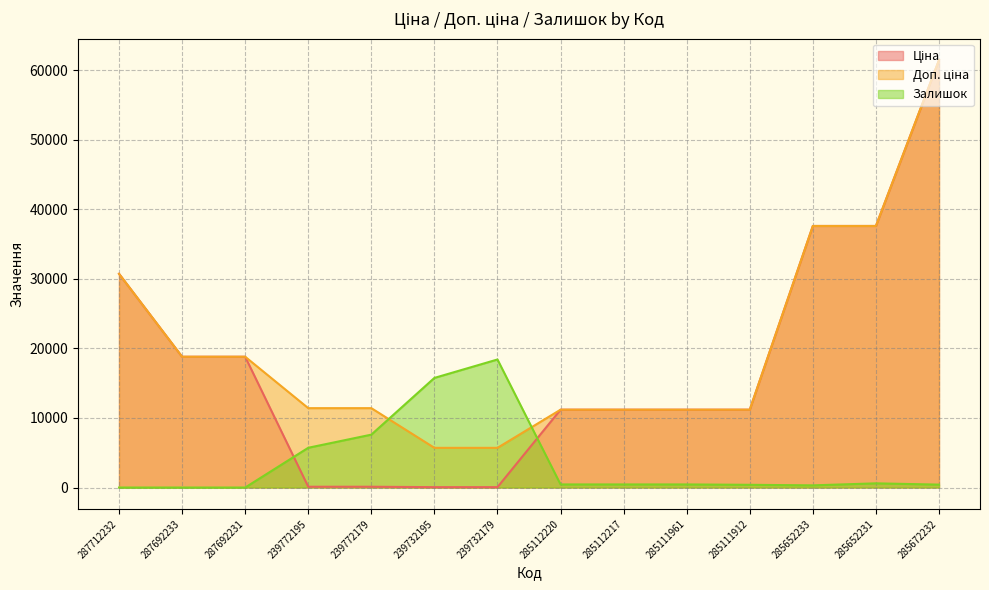

Which series has the largest total across all categories?

Доп. ціна